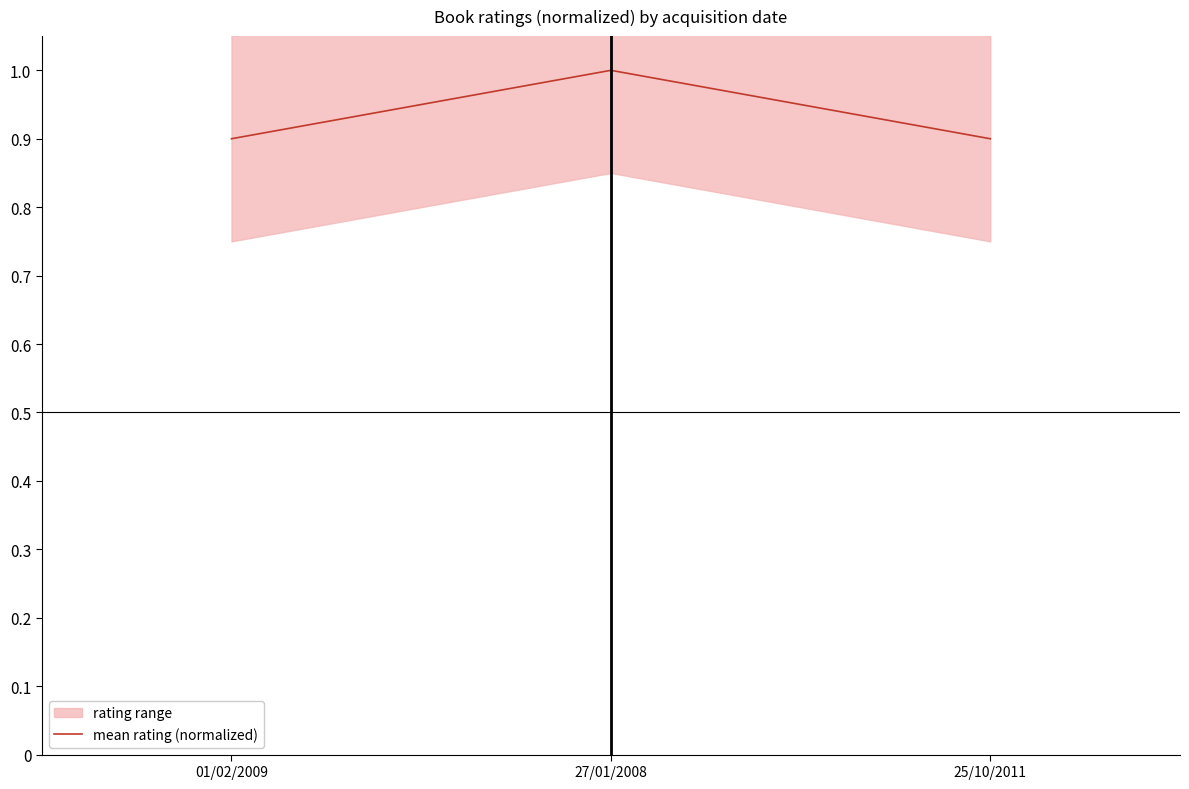

Reading right to left, extract all data points from this chart.

0.9	1.0	0.9